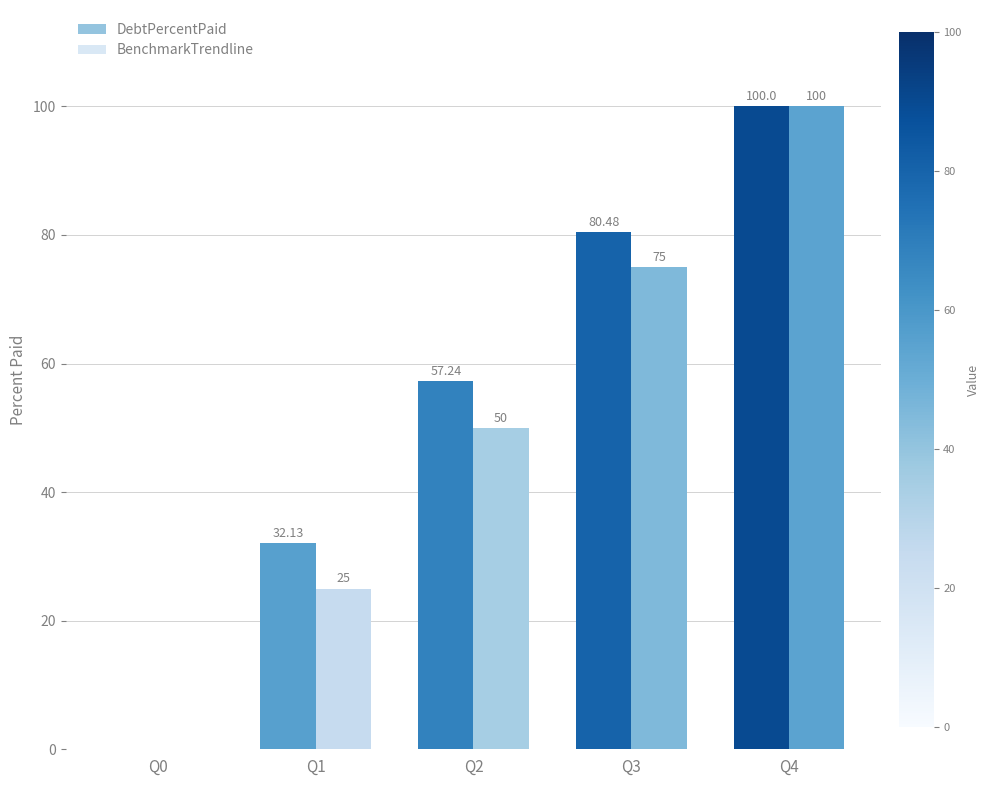

Between Q0 and Q2, which series saw the biggest shift?

DebtPercentPaid